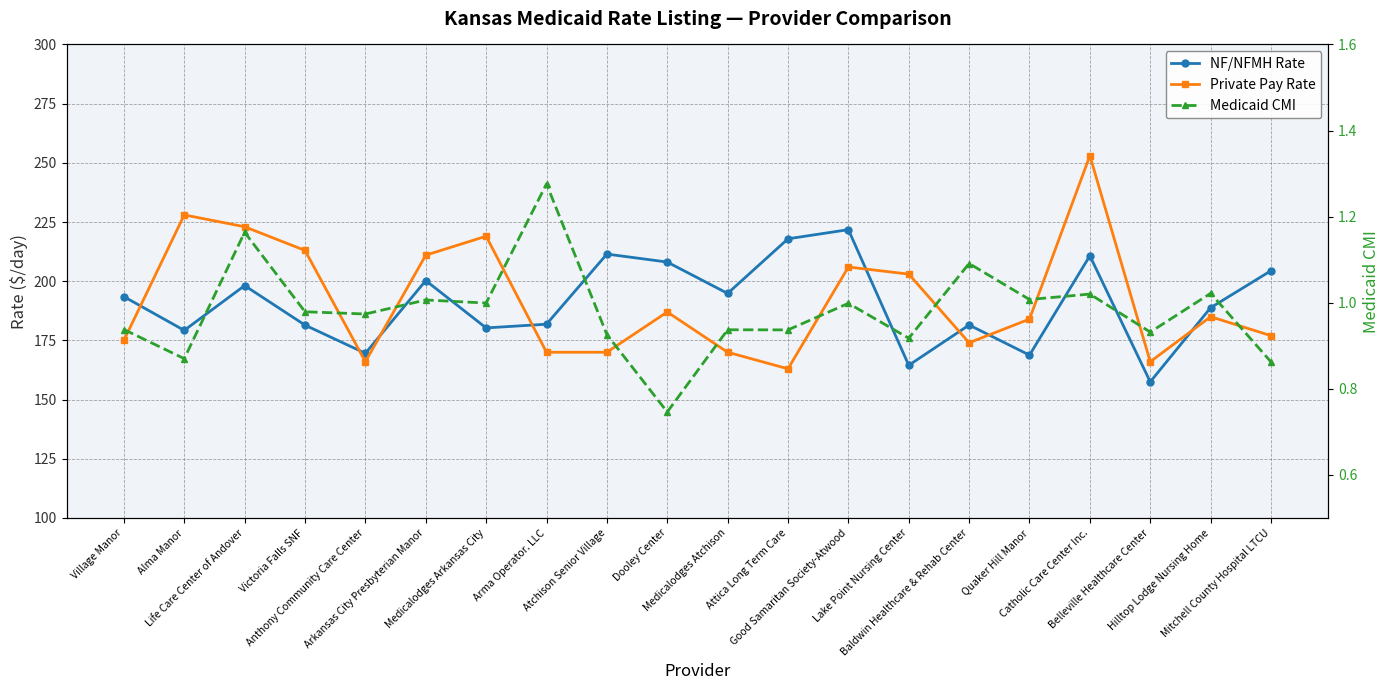

How many interior local valleys does the Medicaid CMI series have?

8